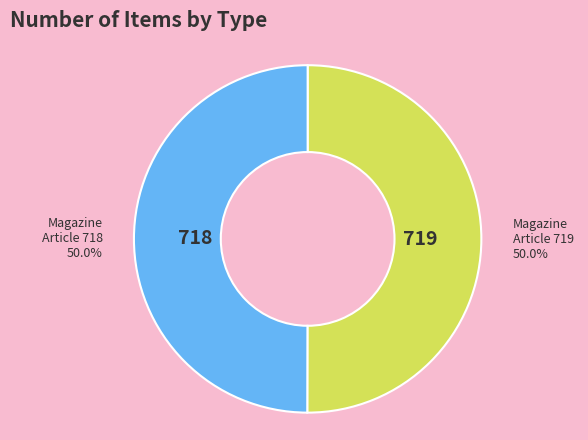

How many slices are in this pie chart?

2